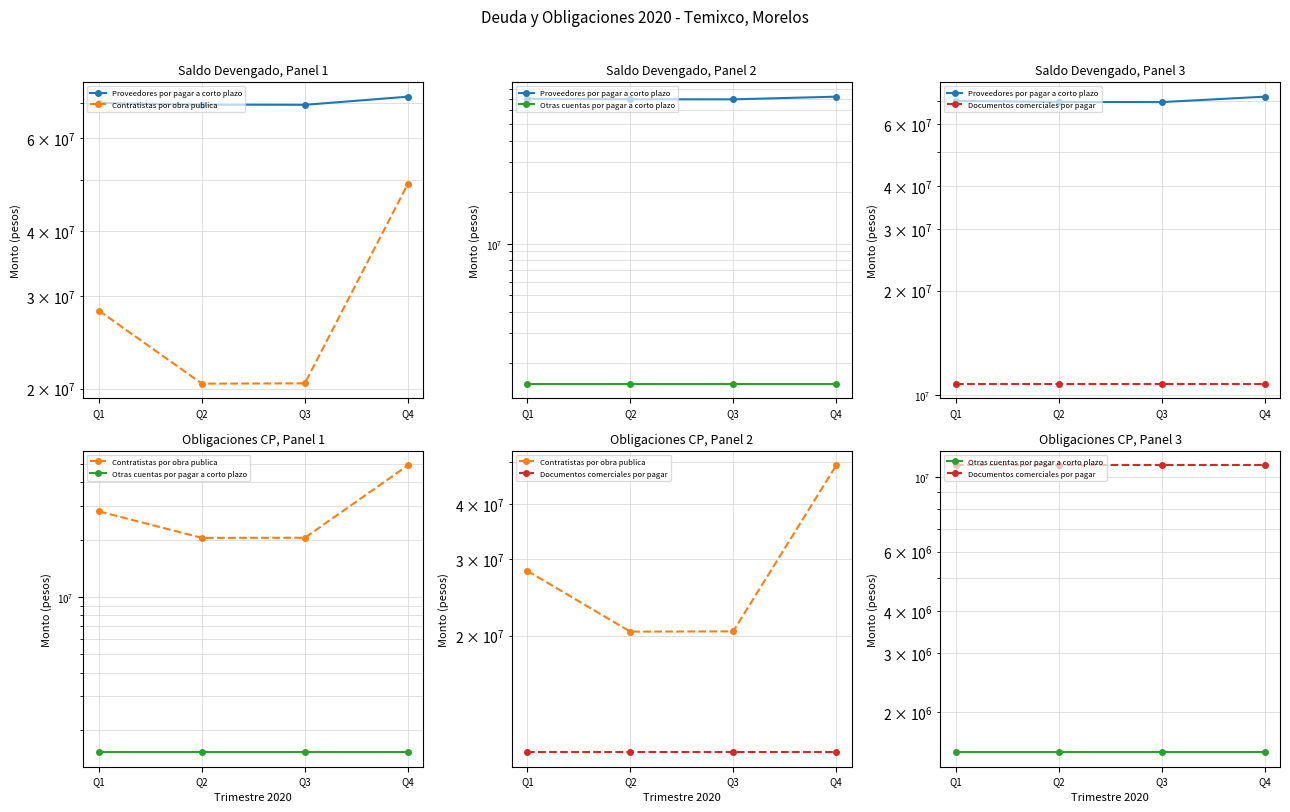

Read the Proveedores por pagar a corto plazo value at Q2.

69620973.5